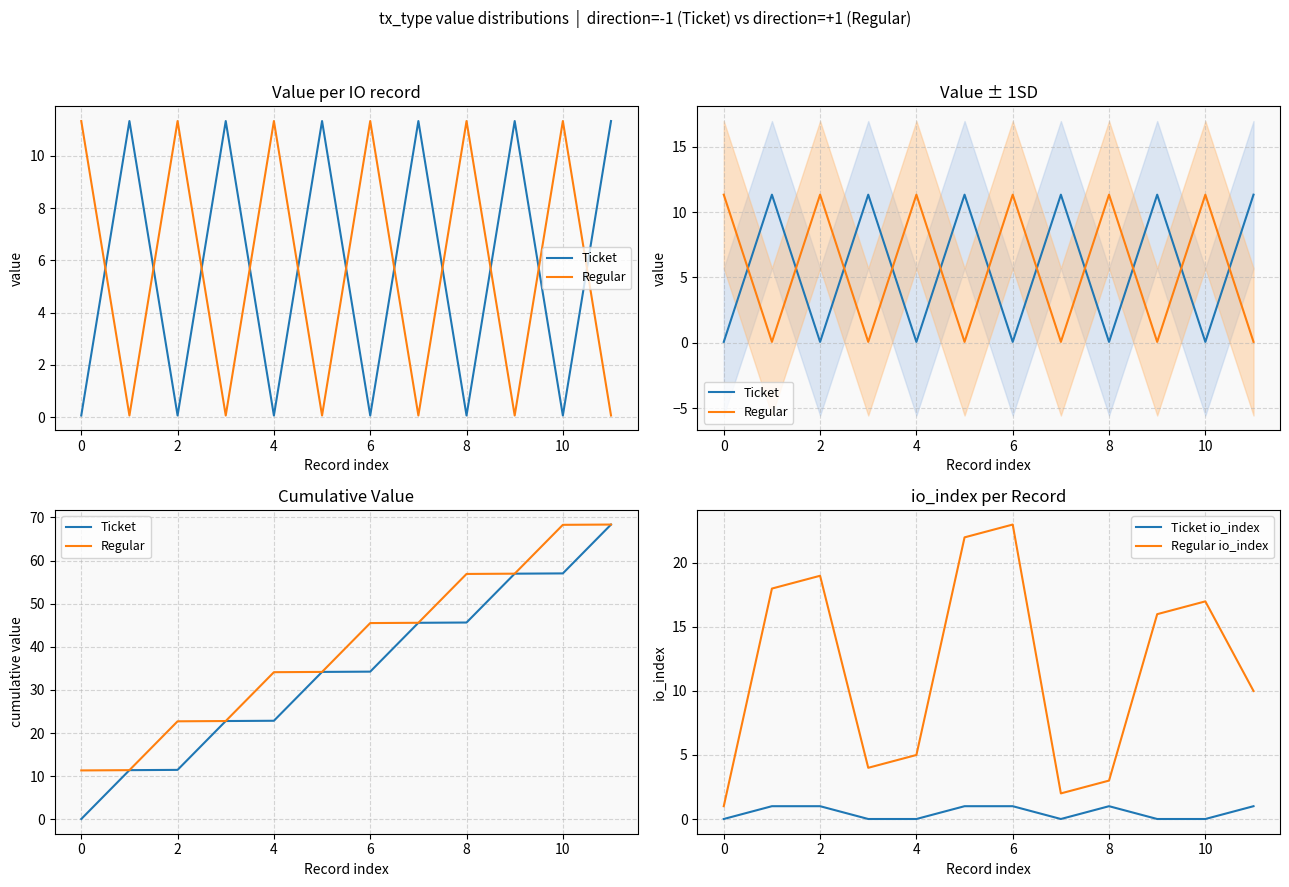

Is it true that Ticket io_index equals 1 at 4?

False